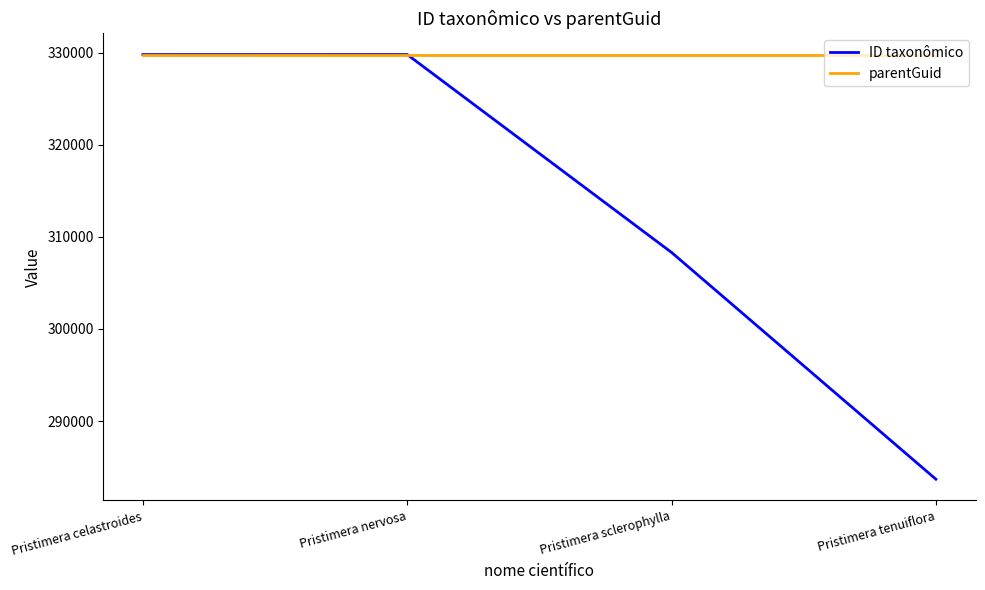

Read the ID taxonômico value at Pristimera celastroides, to the nearest 10.

329790